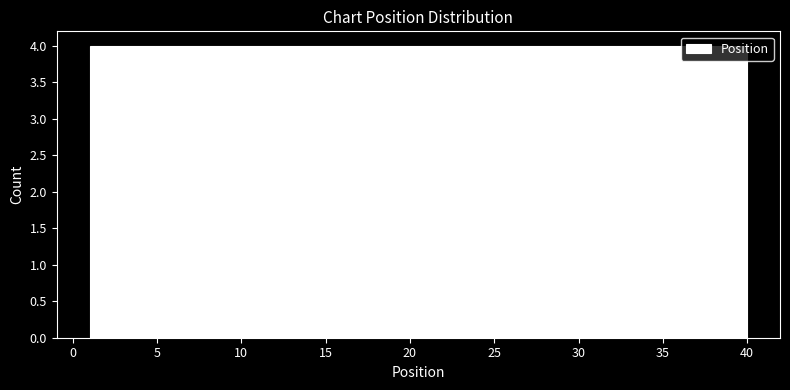

Reading left to right, list every bar in this chart as the range it spans on the x-axis followed by its height. Neither the bar edges nor the heights are printed on the chart, so give them approximately, as read against the axes.

1.0 to 4.9: 4
4.9 to 8.8: 4
8.8 to 12.7: 4
12.7 to 16.6: 4
16.6 to 20.5: 4
20.5 to 24.4: 4
24.4 to 28.3: 4
28.3 to 32.2: 4
32.2 to 36.1: 4
36.1 to 40.0: 4